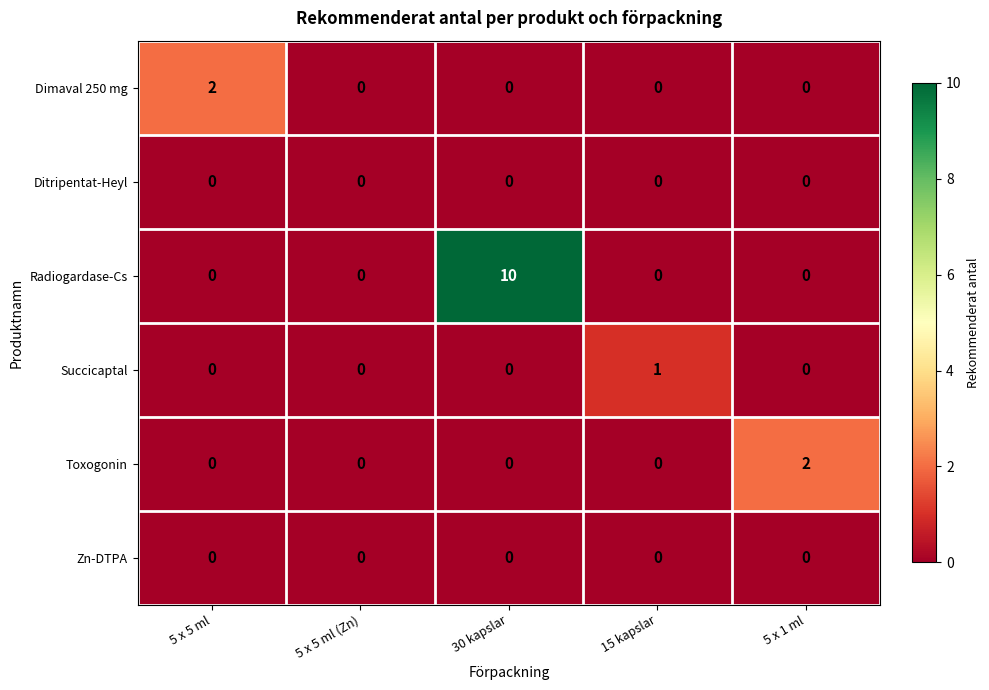

How many Toxogonin values are between 0 and 1?

4